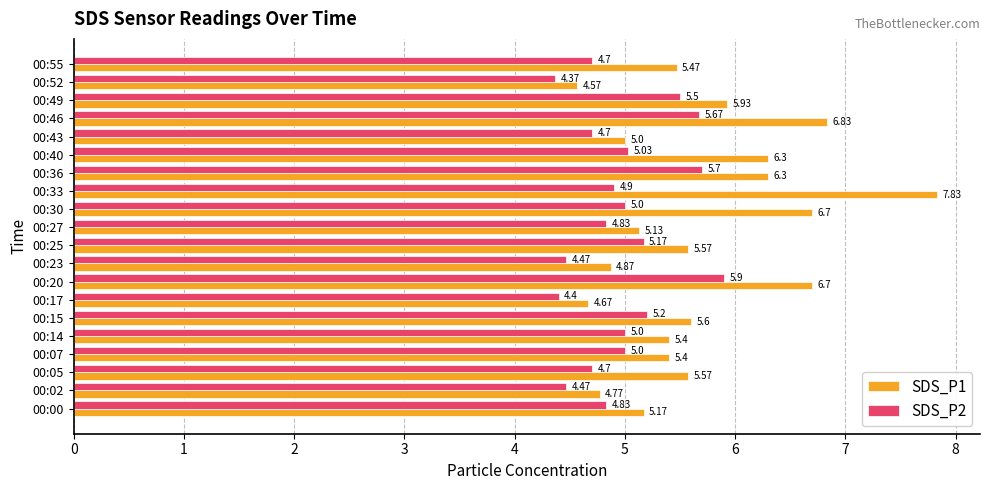

How many distinct data groups are displayed?

2